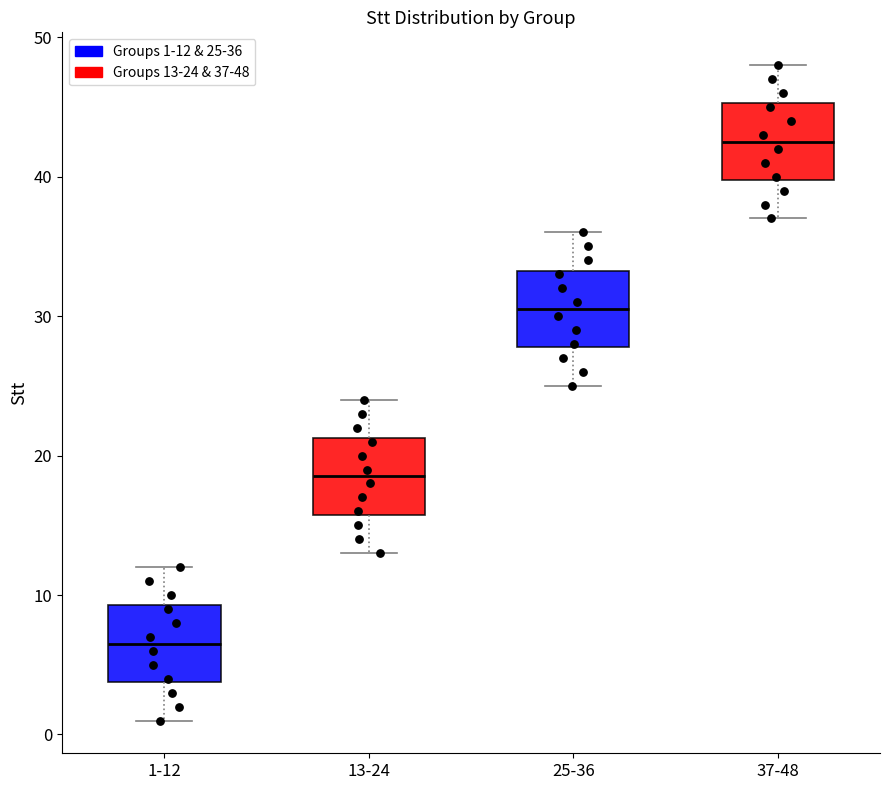

Reading left to right, transcribe this box plot: for each box, give where its median line is, the range the box spans, and where its two whiskers end, as read against the y-axis. The values are not printed on the chart, so give them approximately, as read against the axis.

1-12: median 7, box 4 to 9, whiskers 1 to 12
13-24: median 19, box 16 to 21, whiskers 13 to 24
25-36: median 31, box 28 to 33, whiskers 25 to 36
37-48: median 43, box 40 to 45, whiskers 37 to 48